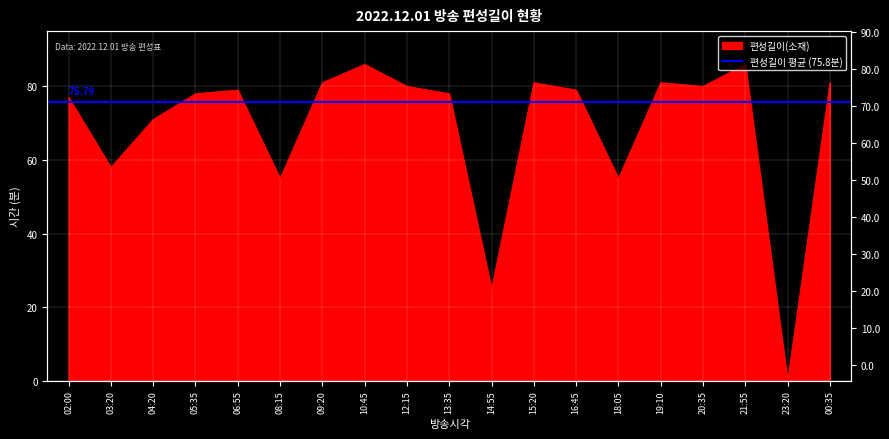

What position from the right is 08:15?

14